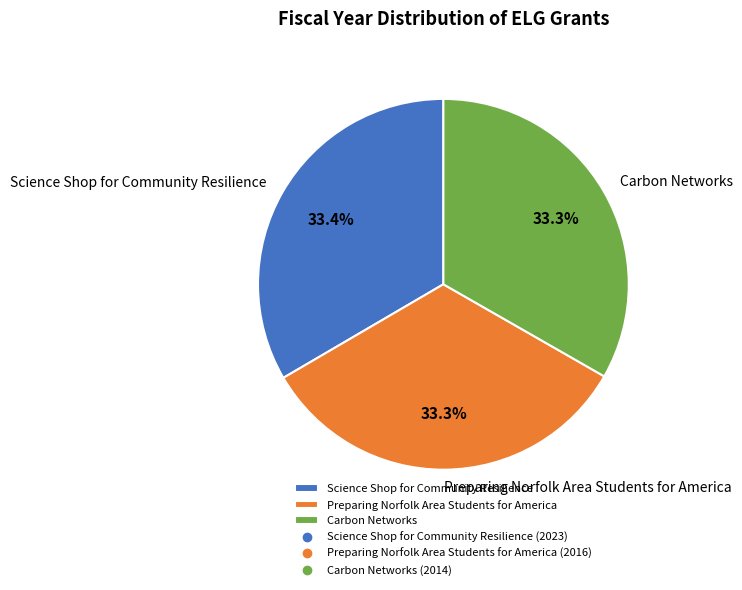

How many slices are in this pie chart?

3